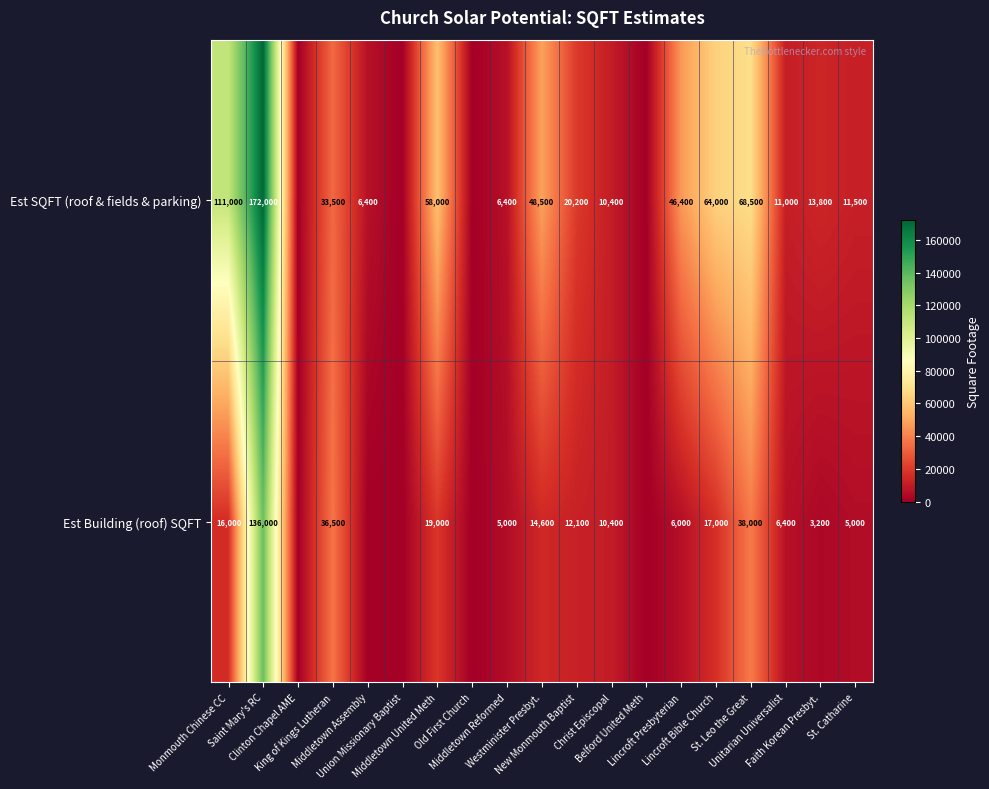

How many distinct data groups are displayed?

2